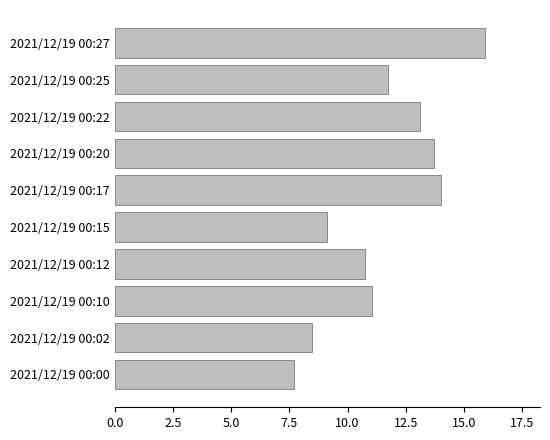

Which has a higher value, 2021/12/19 00:02 or 2021/12/19 00:20?

2021/12/19 00:20